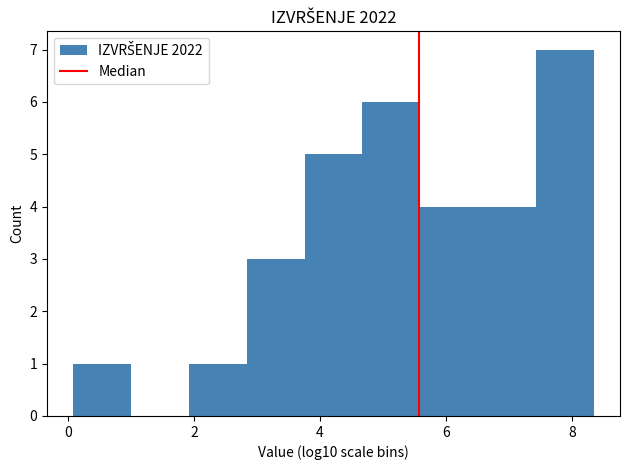

How tall is the bar that spans 3.8 to 4.6 on the x-axis? Neither the bar edges nor the heights are printed on the chart, so give them approximately, as read against the axes.

5